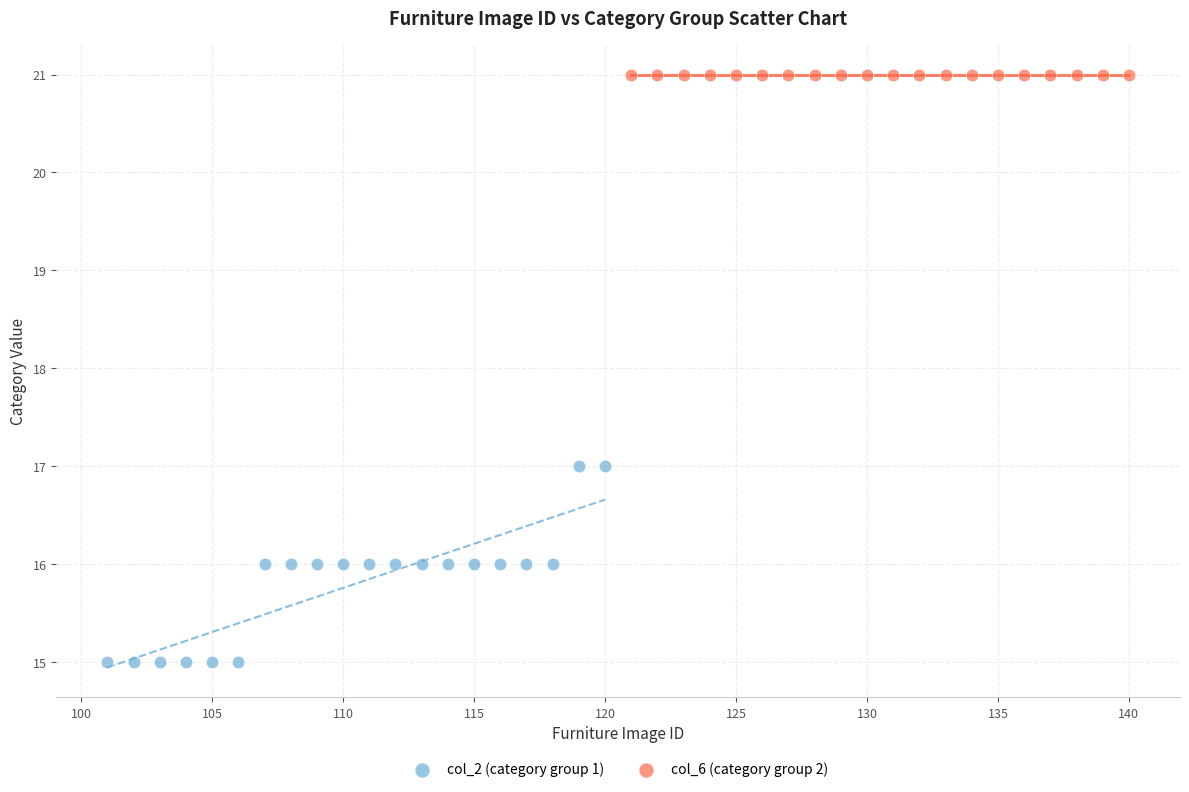

Which series contains the lowest Y value?

col_2 (category group 1)